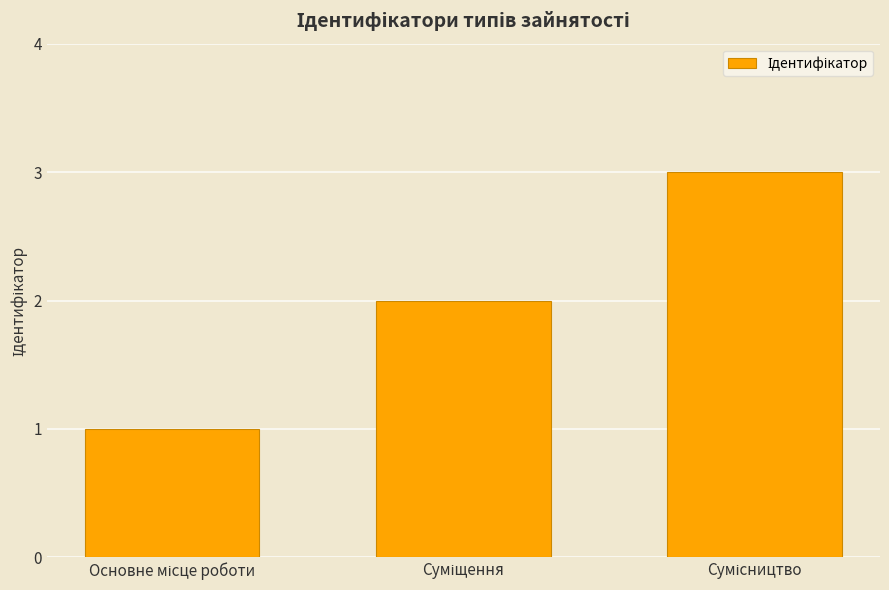

Count the values in the range 1 to 3.

3